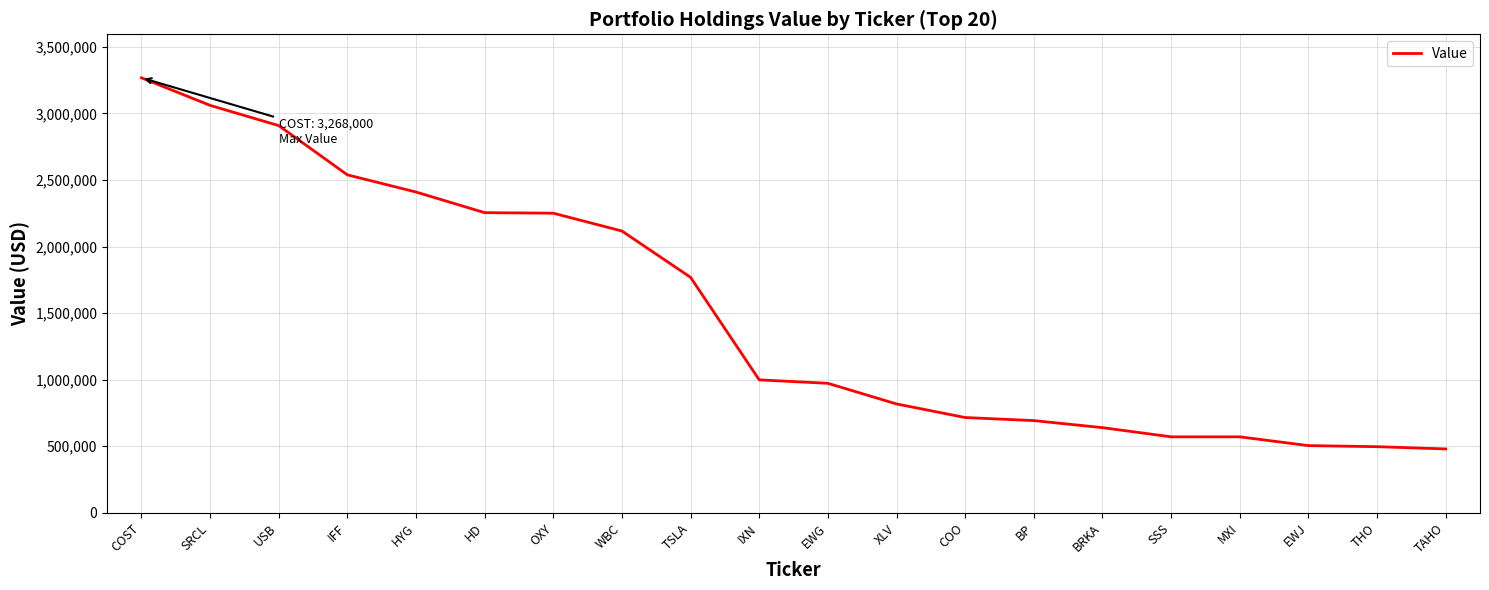

The value at XLV is 1323565. True or false?

False